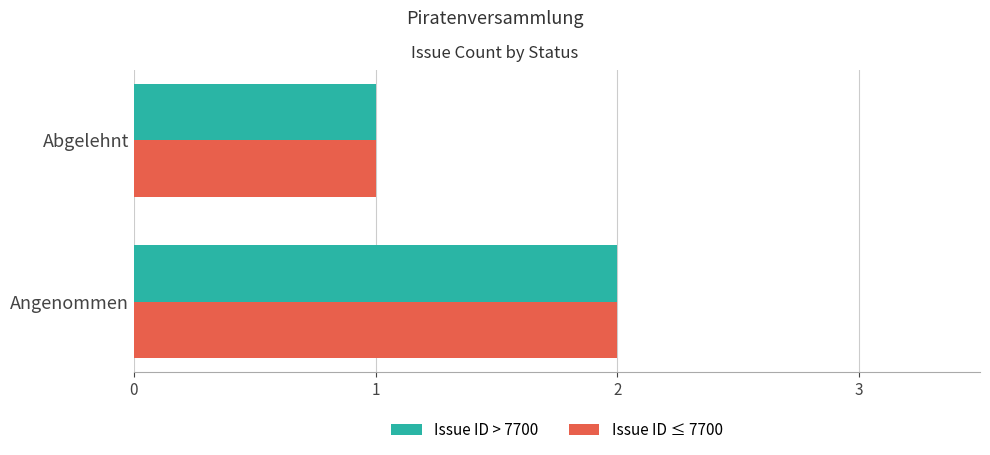

Count the Issue ID > 7700 values in the range 1 to 2.

2